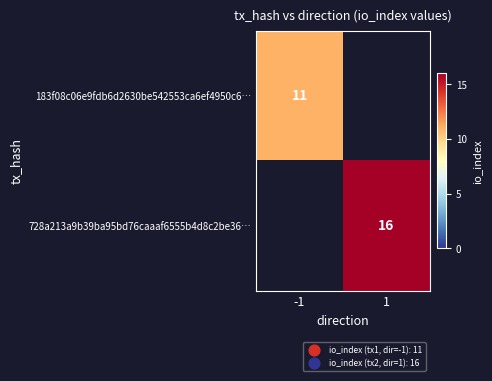

True or false: 728a213a9b39ba95bd76caaaf6555b4d8c2be36… has a value of 4 at 1.

False